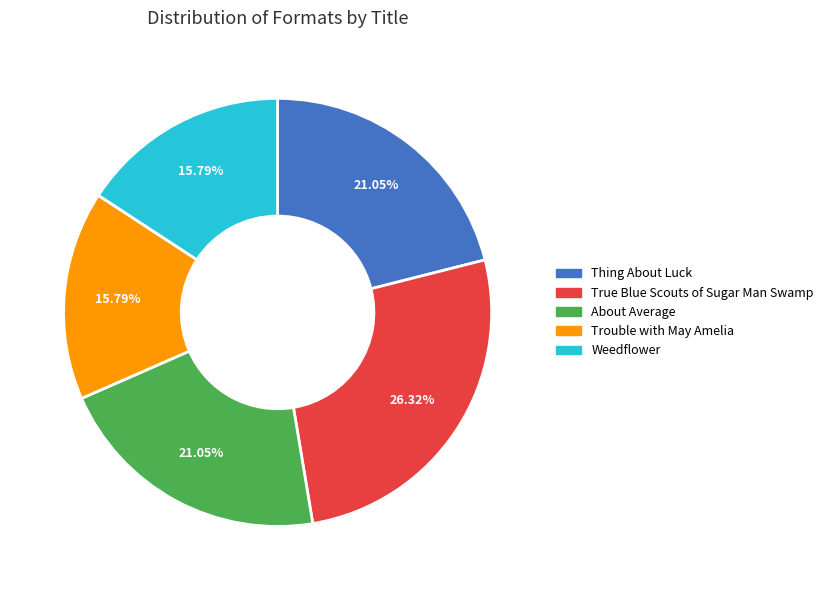

Between Thing About Luck and Weedflower, which is larger?

Thing About Luck